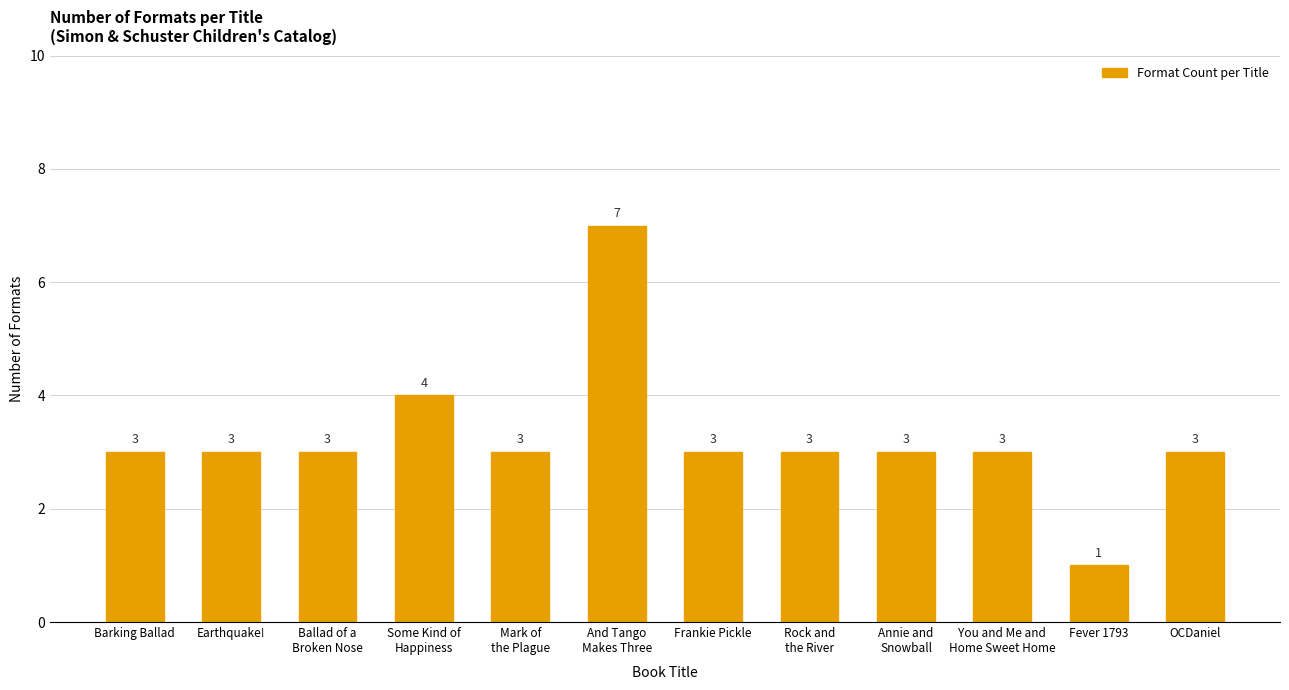

Are the bars horizontal?

No